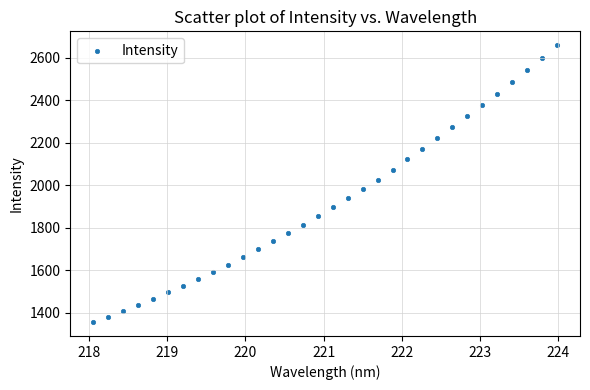

What is the range of X values (max minus min)?

5.9